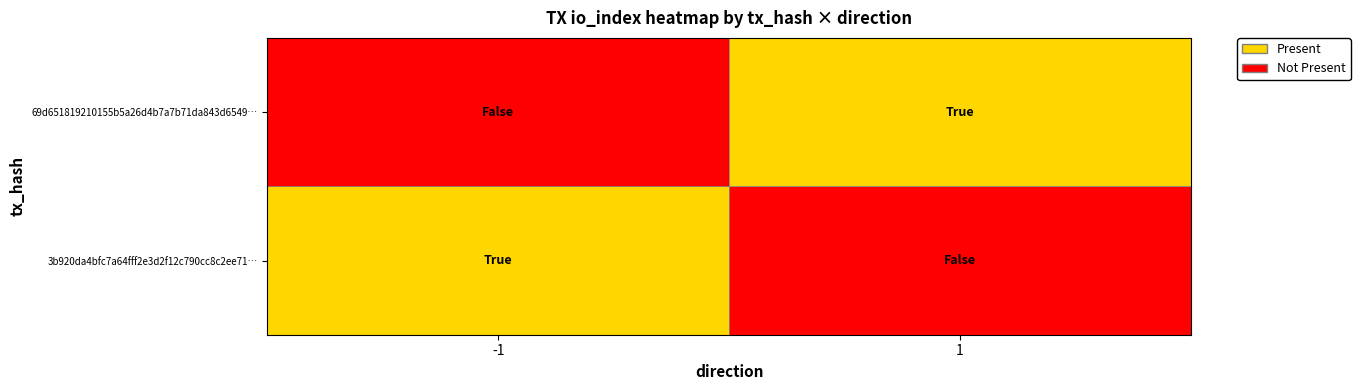

What is the difference between the maximum and minimum values in the 3b920da4bfc7a64fff2e3d2f12c790cc8c2ee71 series?

255